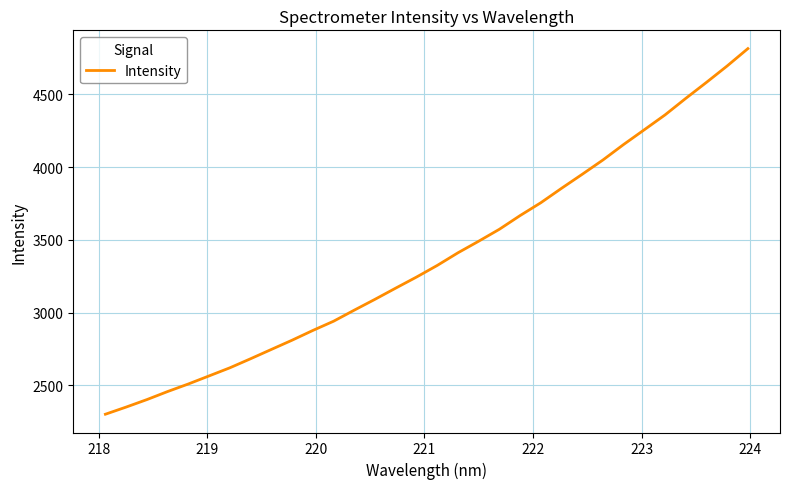

What is the smallest value displayed?

2300.6